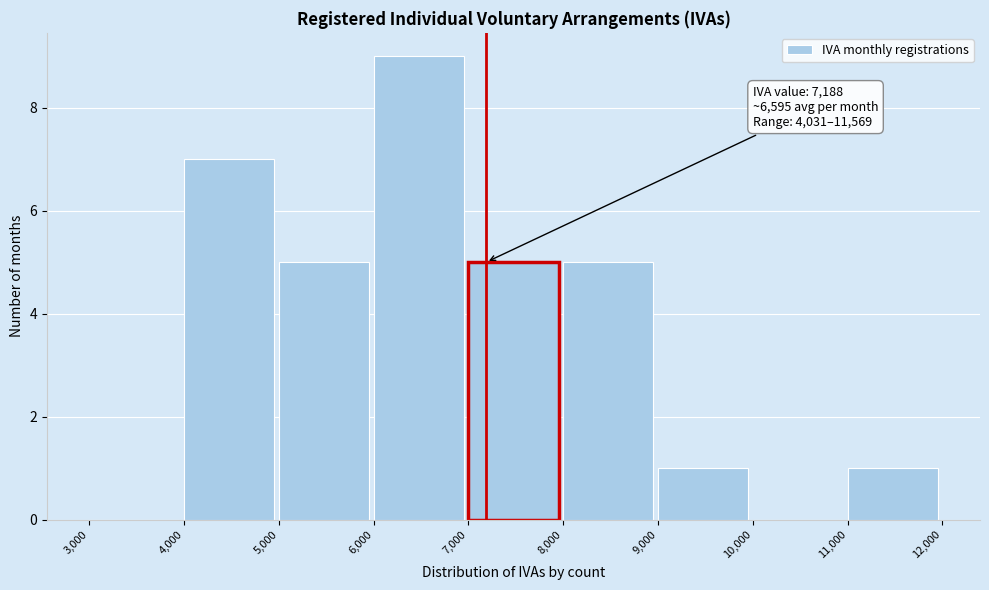

Over which range of the x-axis is the bar tallest?

6,000 to 7,000